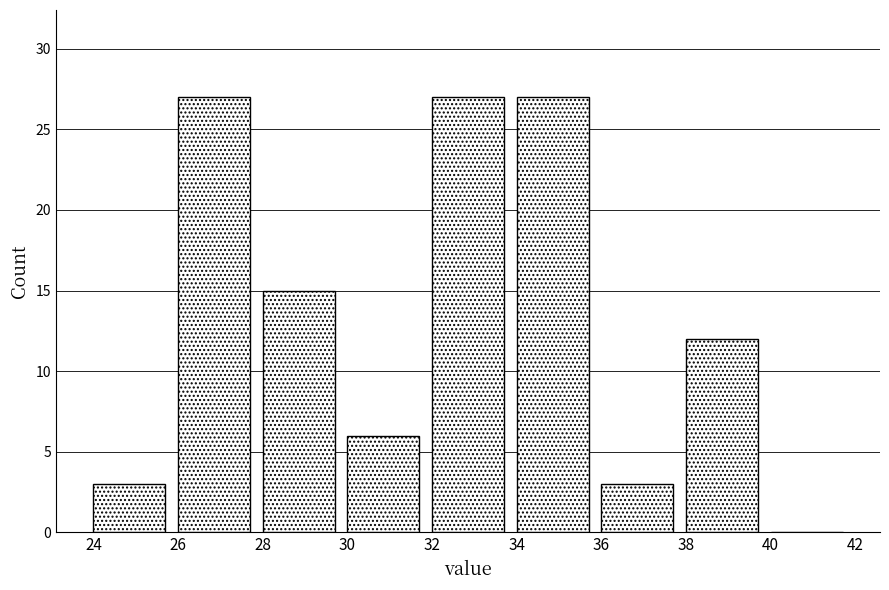

How tall is the bar that spans 36 to 38 on the x-axis? The values are not printed on the chart, so give them approximately, as read against the axis.

3